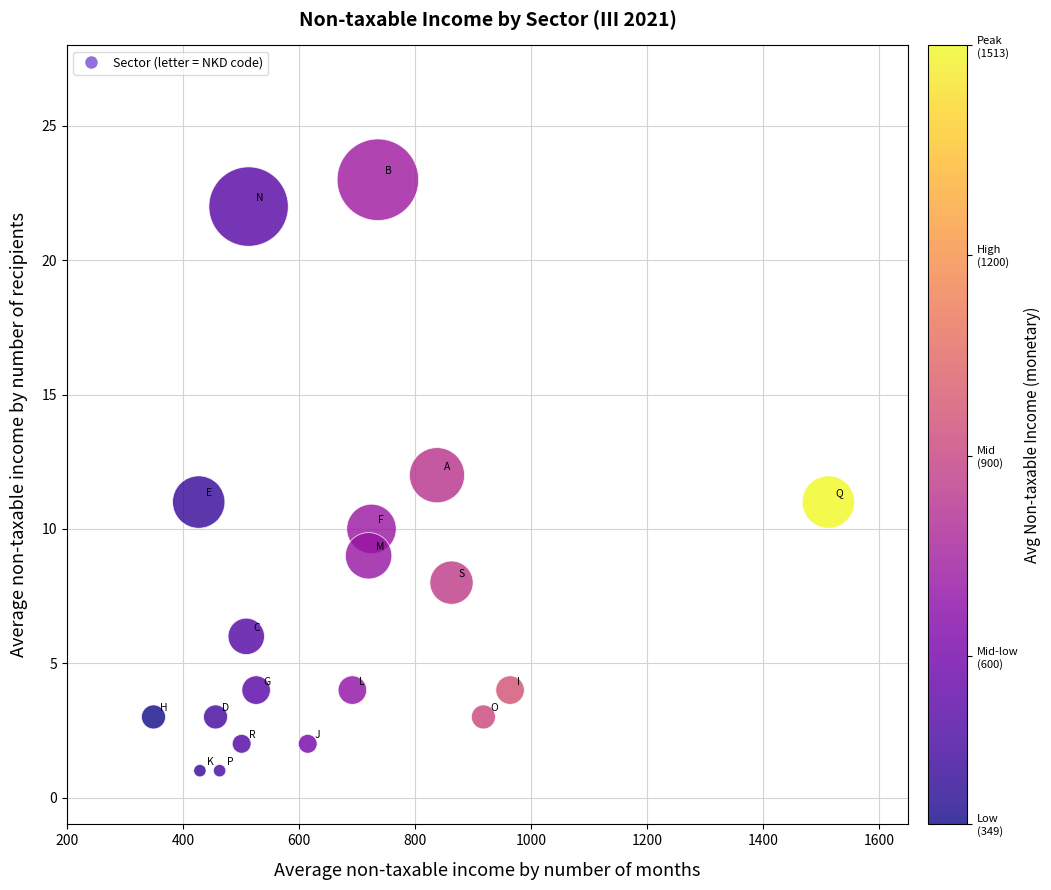

What is the range of Y values (max minus min)?

22